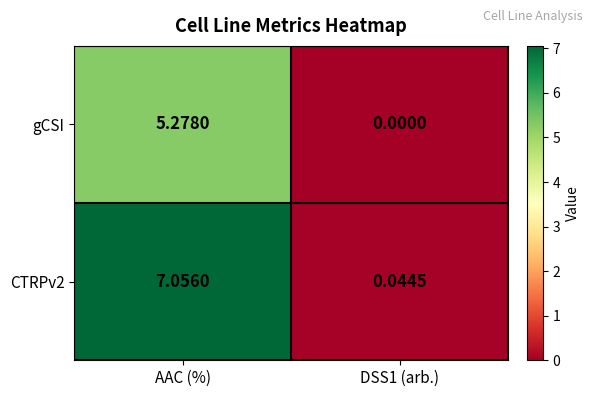

At which label does gCSI first exceed 5?

AAC (%)